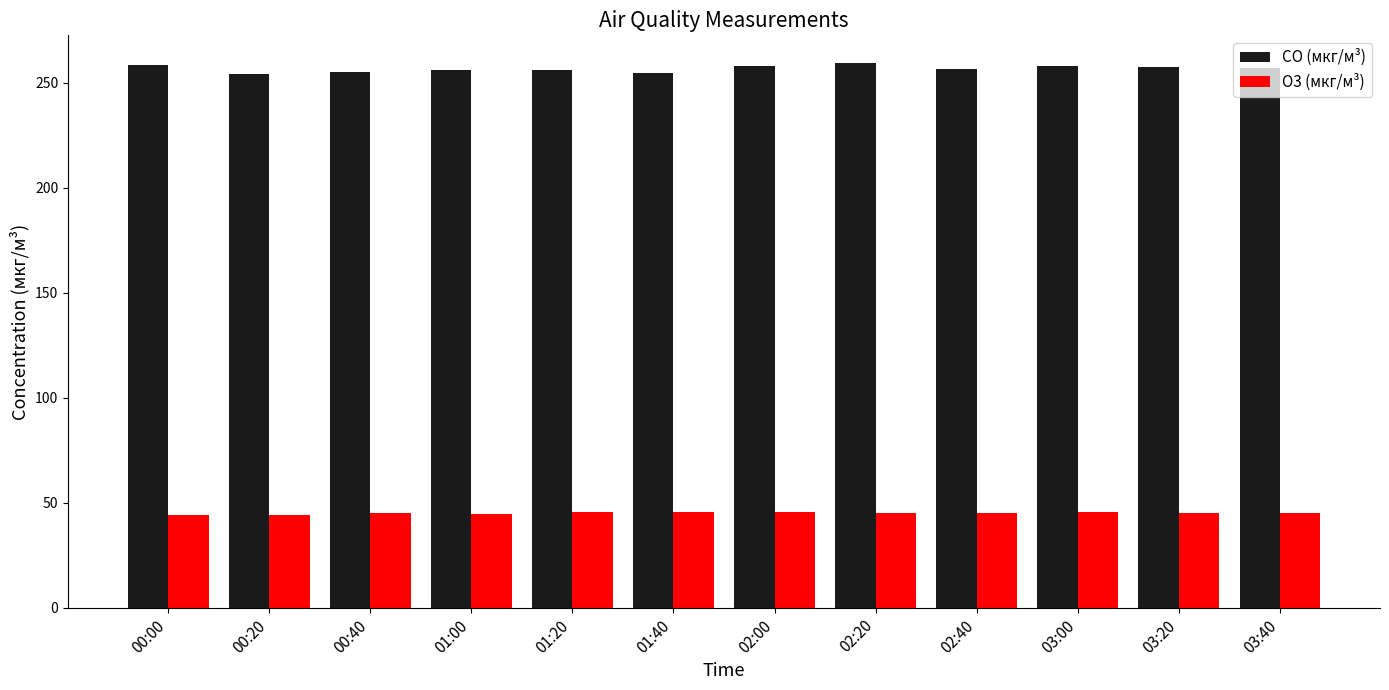

What is the label of the 2nd bar from the left?

00:20